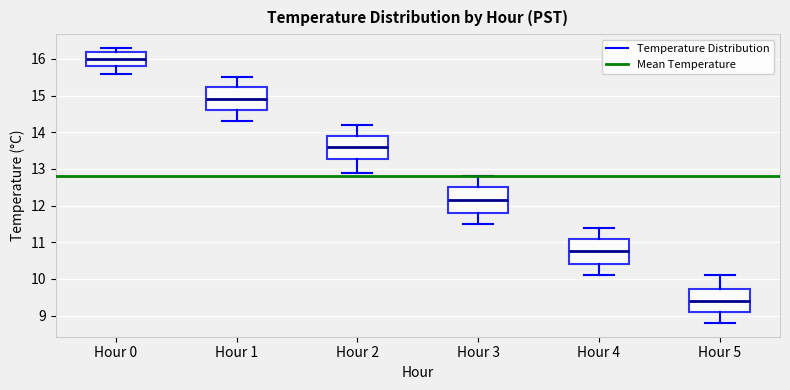

Reading left to right, read every box against the y-axis: the position of its median line, the range the box covers, and the ends of its whiskers. The values are not printed on the chart, so give them approximately, as read against the axis.

Hour 0: median 16.0, box 15.8 to 16.2, whiskers 15.6 to 16.3
Hour 1: median 14.9, box 14.6 to 15.2, whiskers 14.3 to 15.5
Hour 2: median 13.6, box 13.3 to 13.9, whiskers 12.9 to 14.2
Hour 3: median 12.2, box 11.8 to 12.5, whiskers 11.5 to 12.8
Hour 4: median 10.8, box 10.4 to 11.1, whiskers 10.1 to 11.4
Hour 5: median 9.4, box 9.1 to 9.7, whiskers 8.8 to 10.1